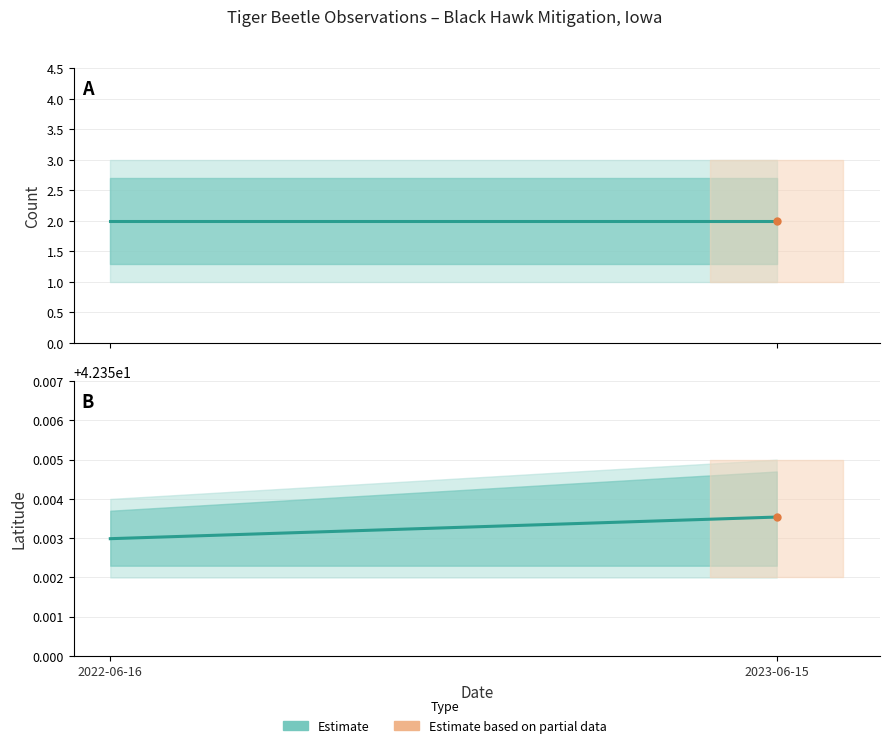

Reading right to left, transcribe all the data shown in this chart.

Count (estimate): 2.0	2.0
Latitude (estimate): 42.4	42.4